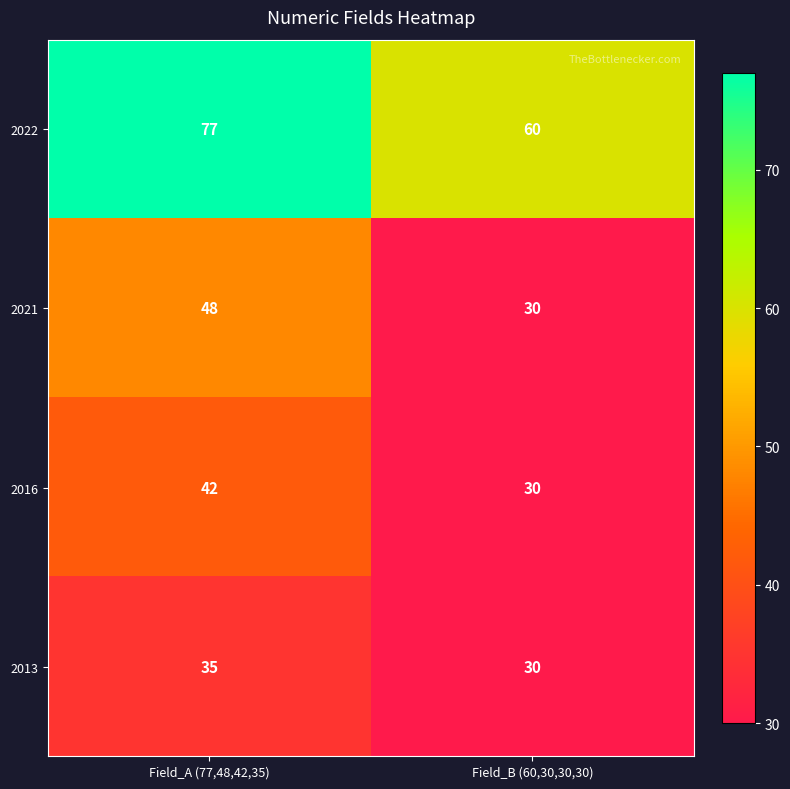

Is the value of 2022 at Field_B (60,30,30,30) greater than the value of 2016 at Field_B (60,30,30,30)?

Yes